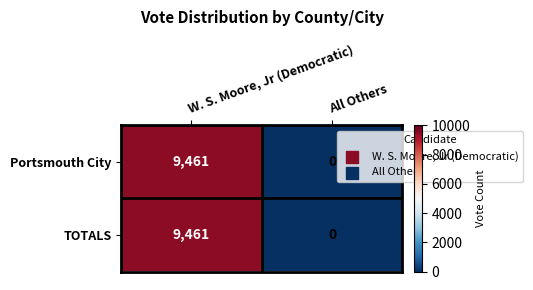

What is the sum of all Portsmouth City values?

9461